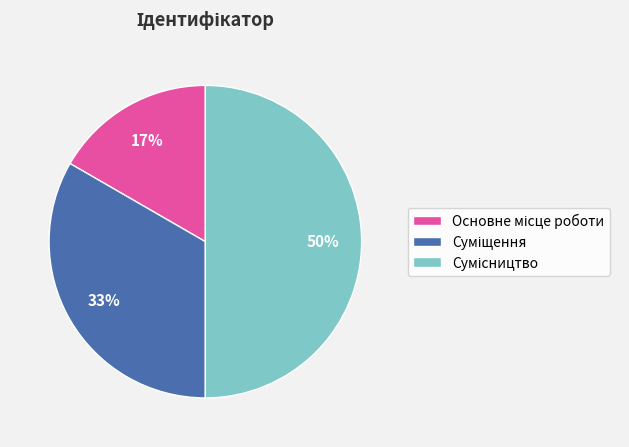

To the nearest percent, what is the difference between the largest and smallest slice percentages?

33%